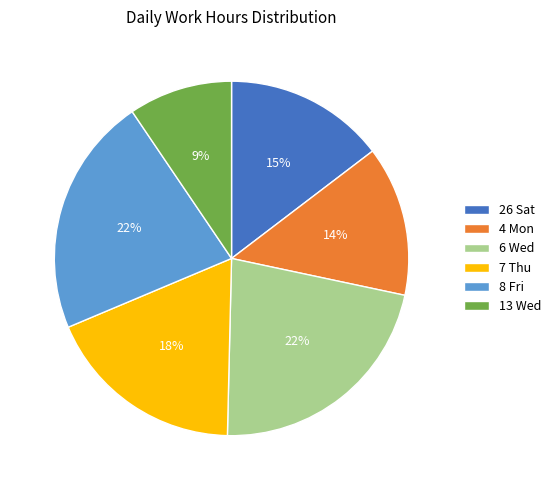

To the nearest percent, what is the combined percentage of 7 Thu and 4 Mon?

32%